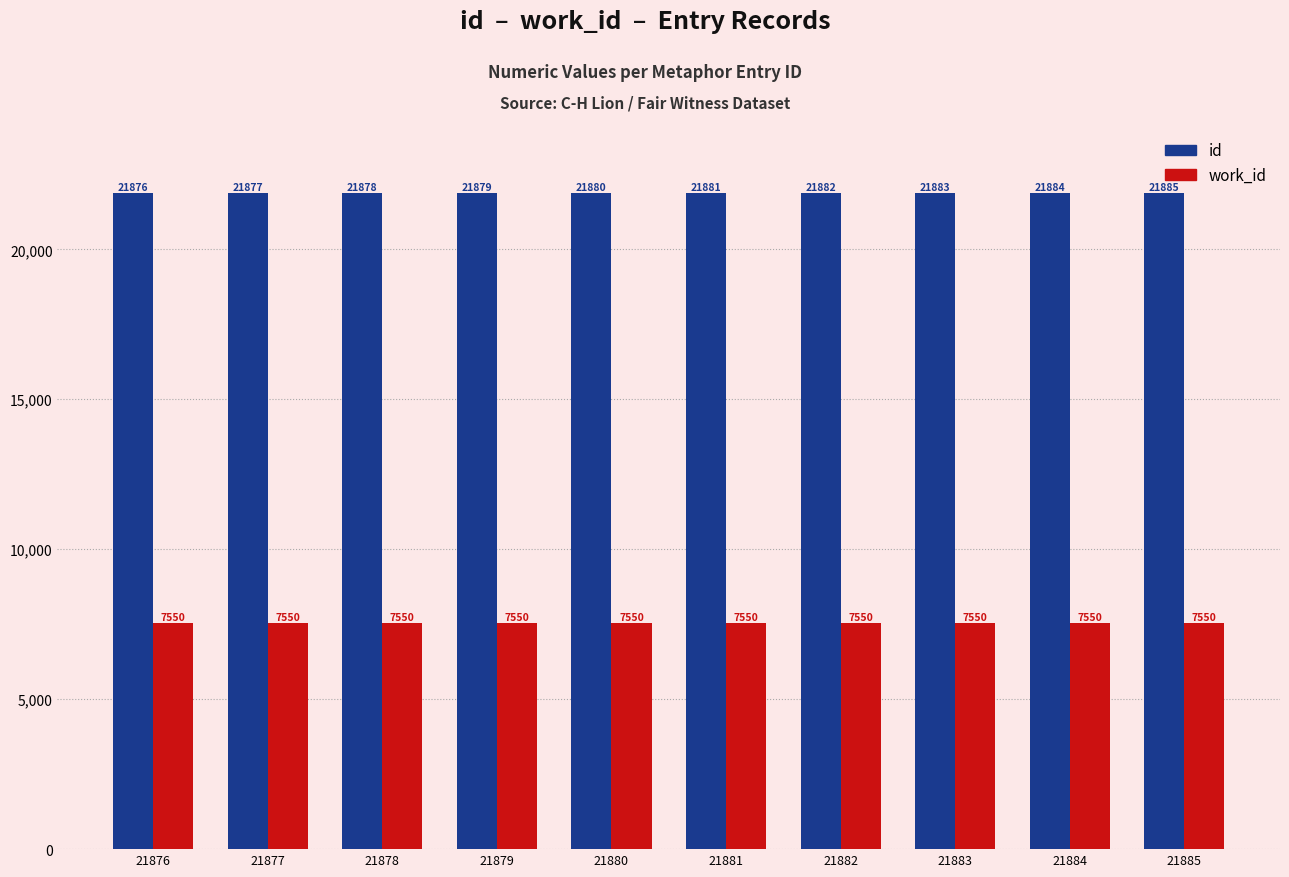

The id series shows 21880 at 21880. True or false?

True